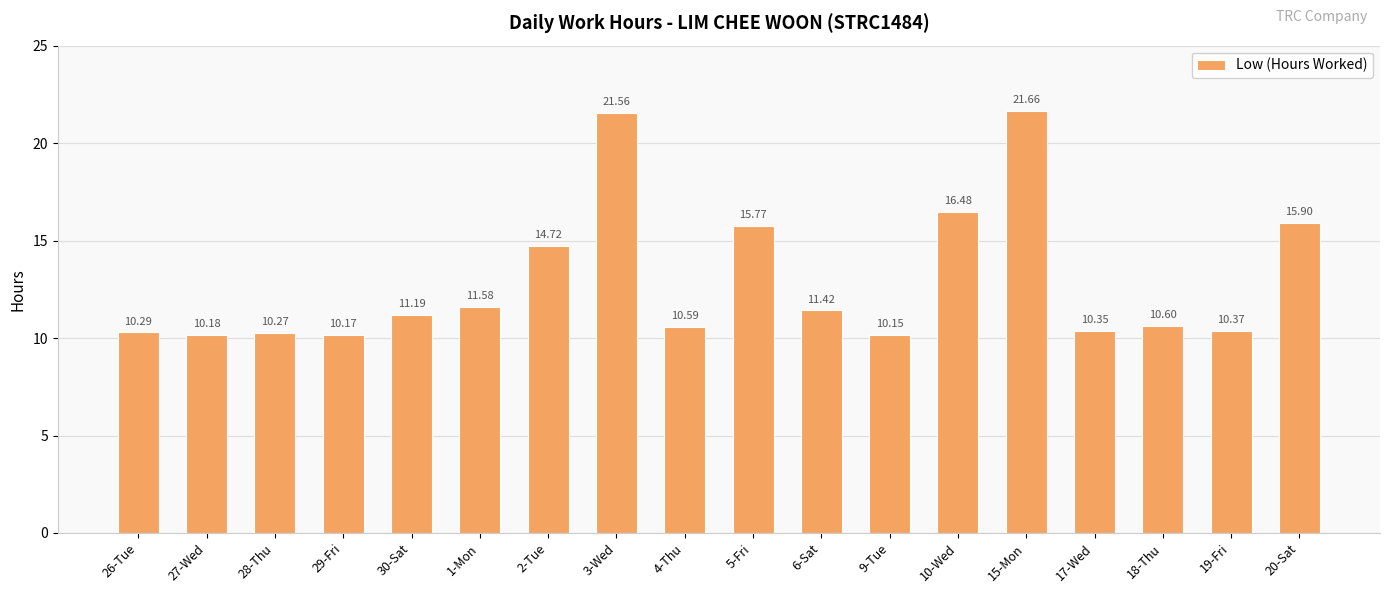

Which label corresponds to the largest value in the chart?

15-Mon